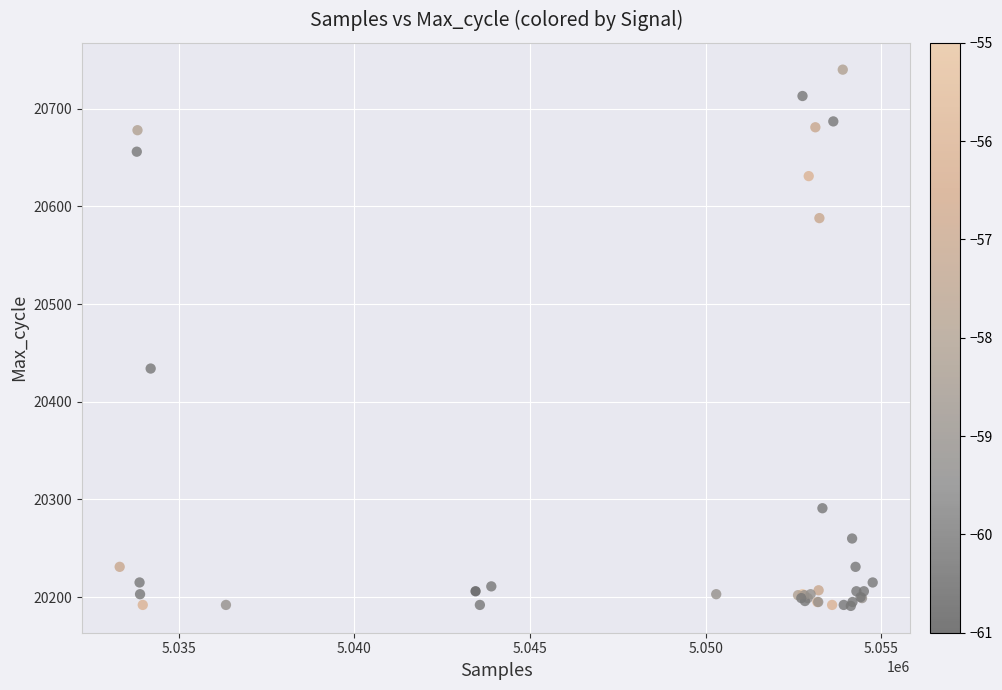

What Y value in the scatter plot is closest to 20465?

20434